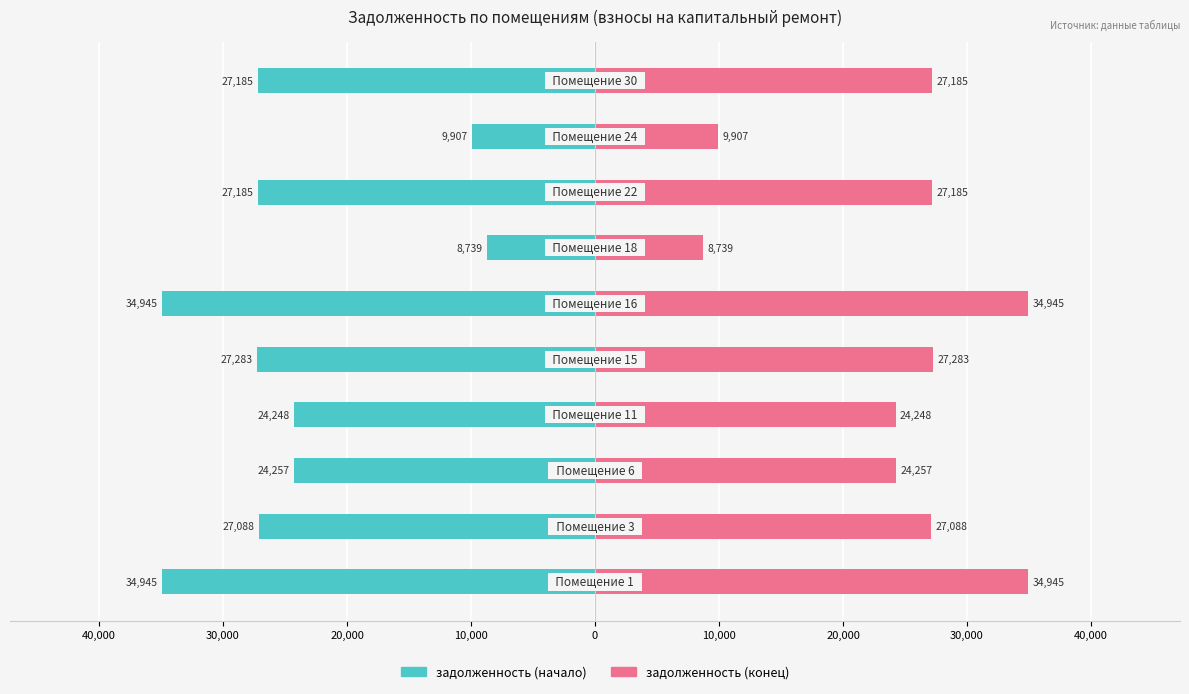

The задолженность (конец) series shows 13682.5 at 40,000. True or false?

False